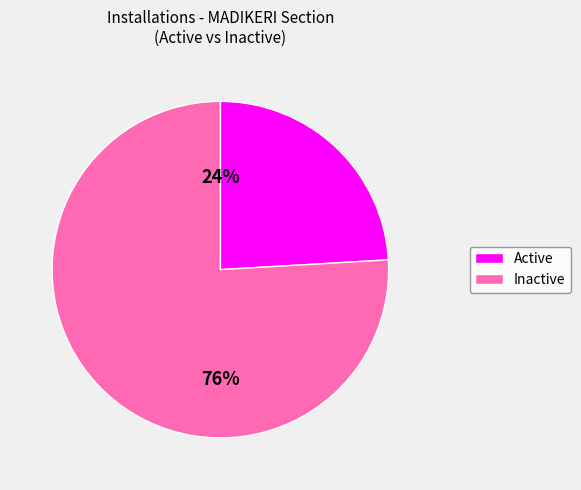

To the nearest percent, what is the average slice percentage?

50%